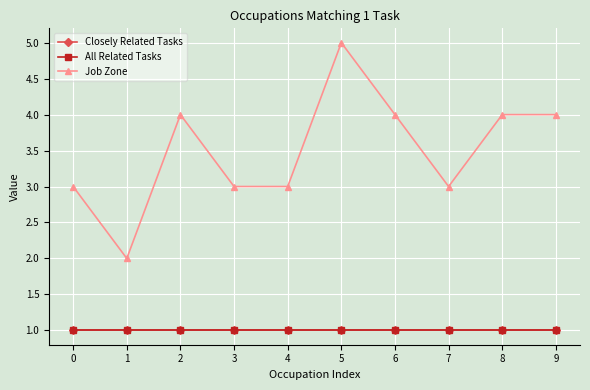

What is the smallest value displayed?

1